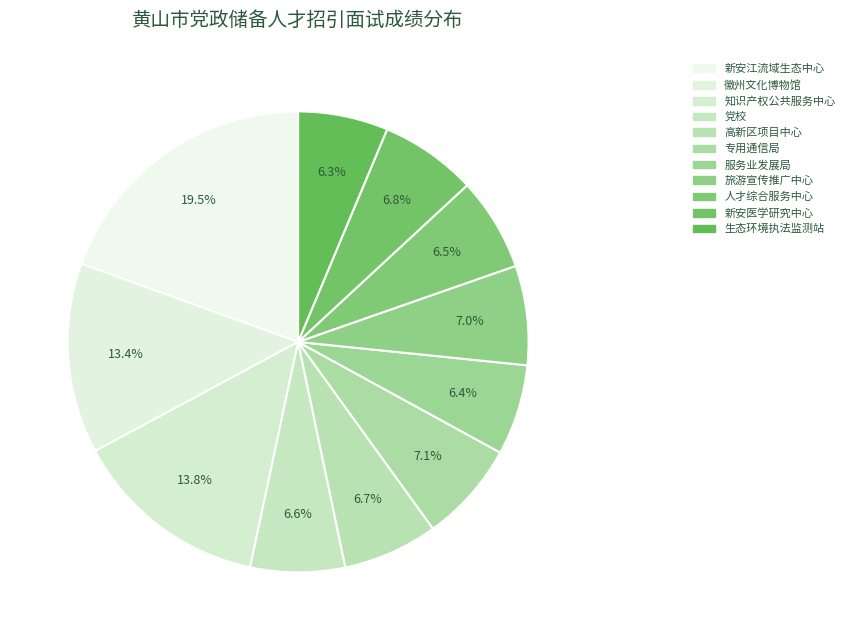

What is the smallest slice in the pie chart?

黄山市生态环境执法监测站